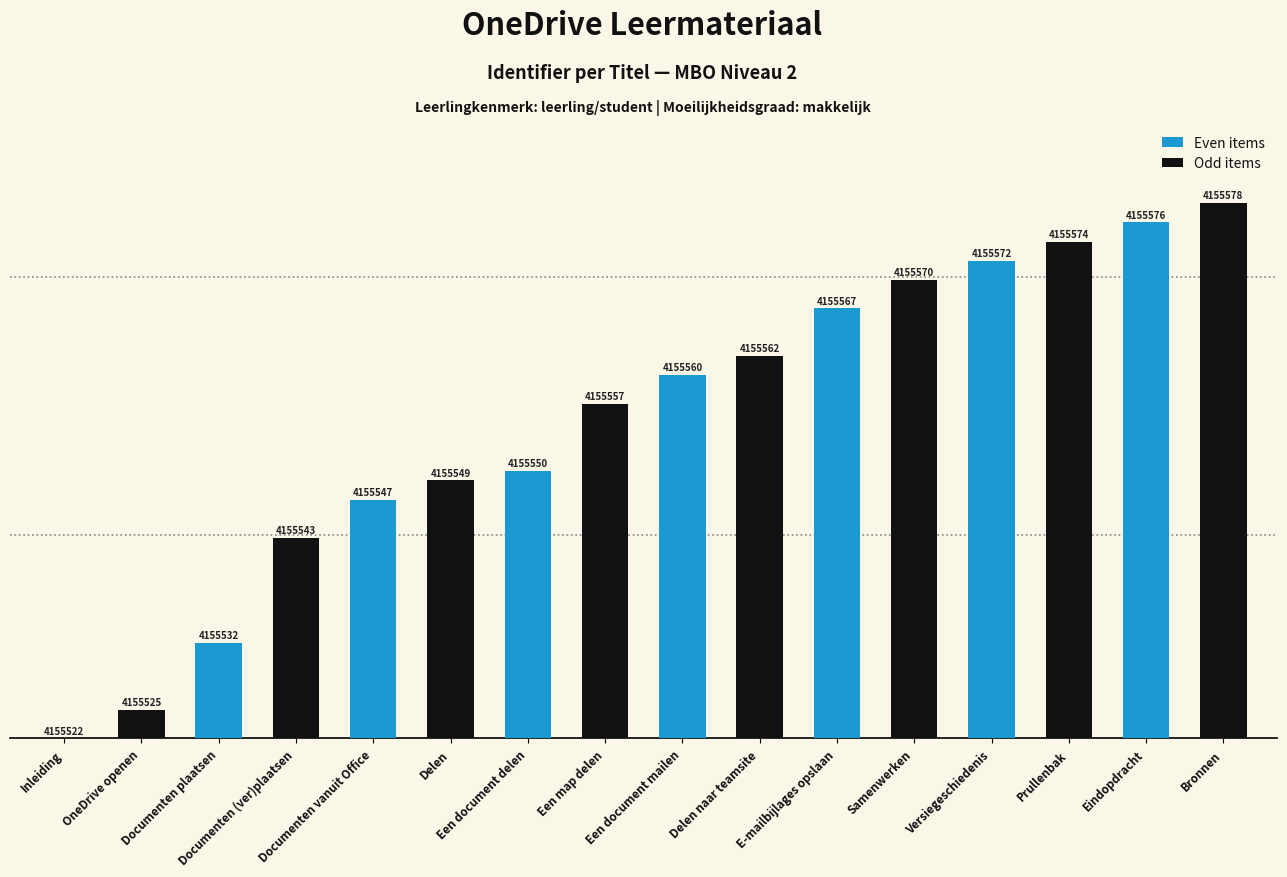

List the series in order of their overall mean, lowest first.

Even items, Odd items